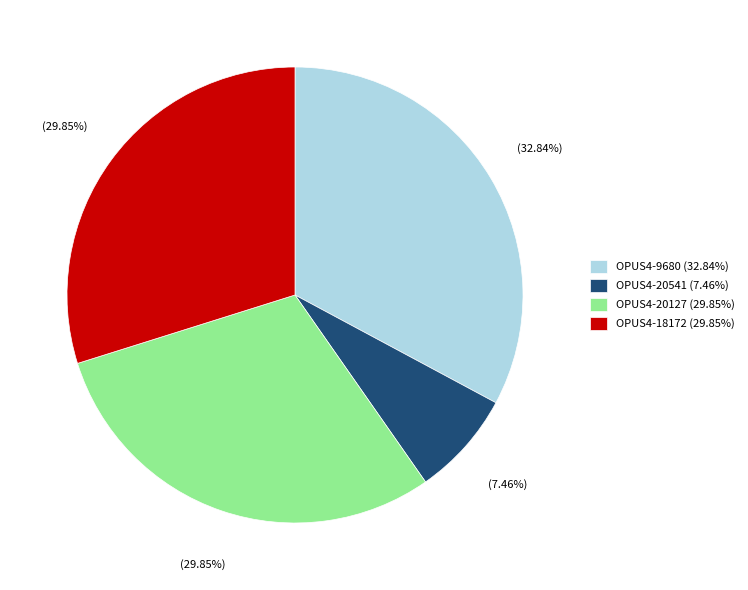

To the nearest percent, what is the combined percentage of OPUS4-20127 and OPUS4-9680?

63%